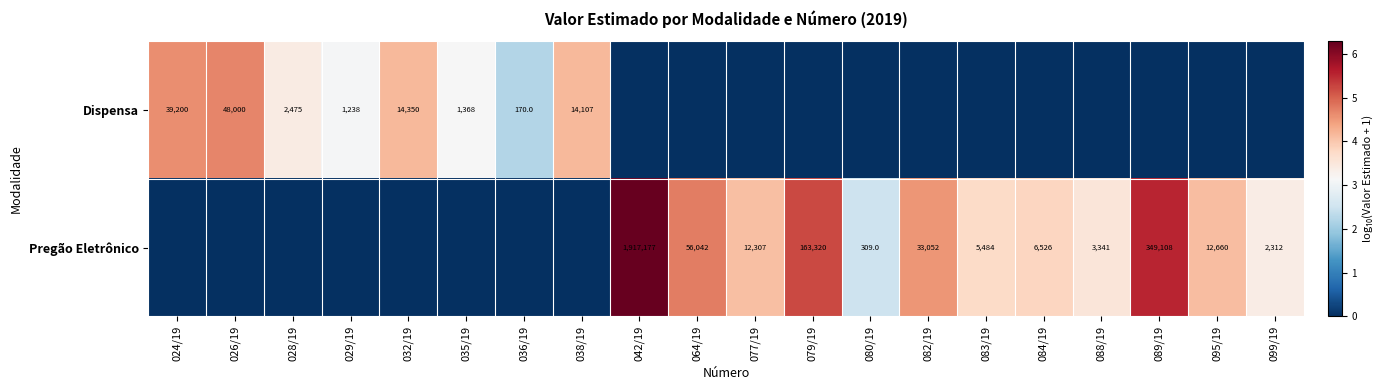

Is it true that Pregão Eletrônico equals 871 at 088/19?

False